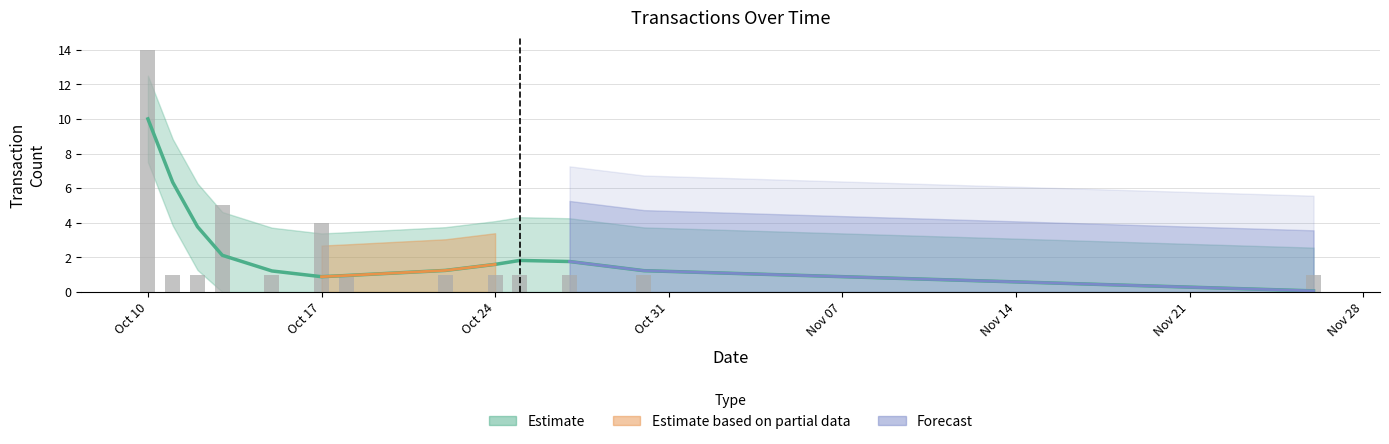

The value at Oct 24 is 0. True or false?

False